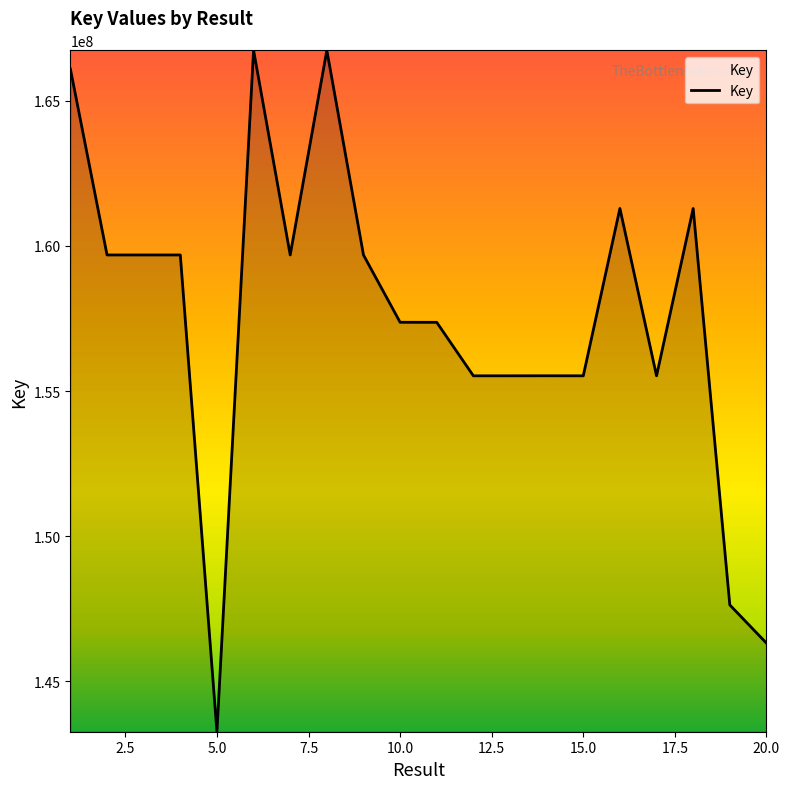

How many lines are shown in the chart?

1